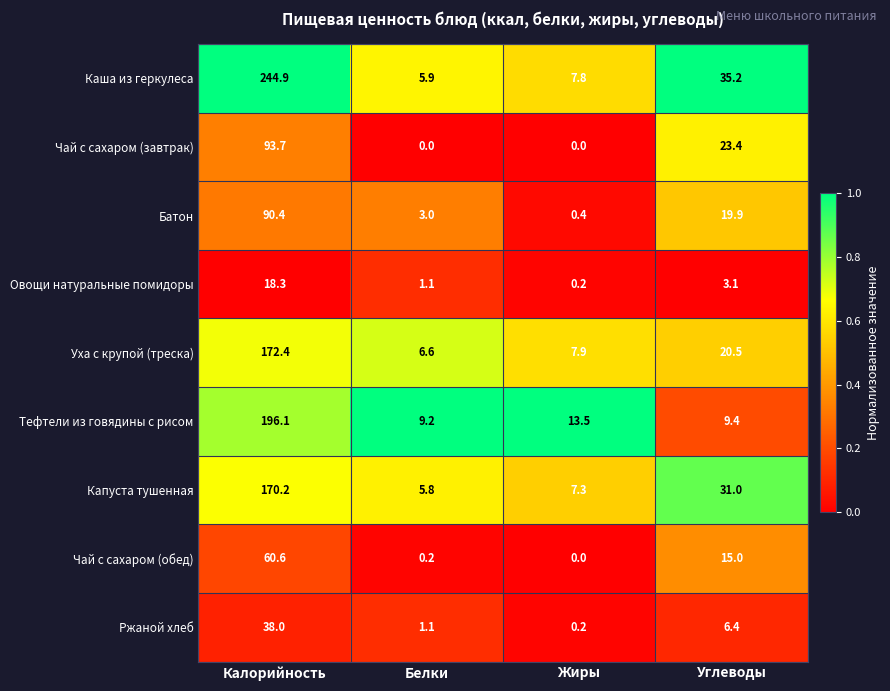

Which series changed the most between Калорийность and Углеводы?

Каша из геркулеса